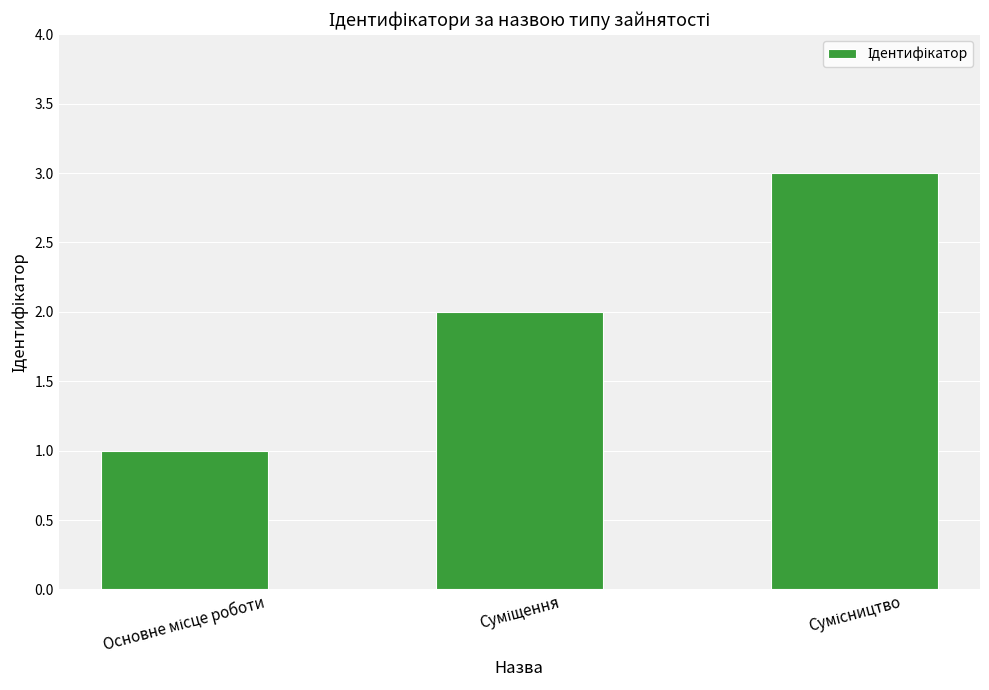

What is the minimum value shown in the chart?

1